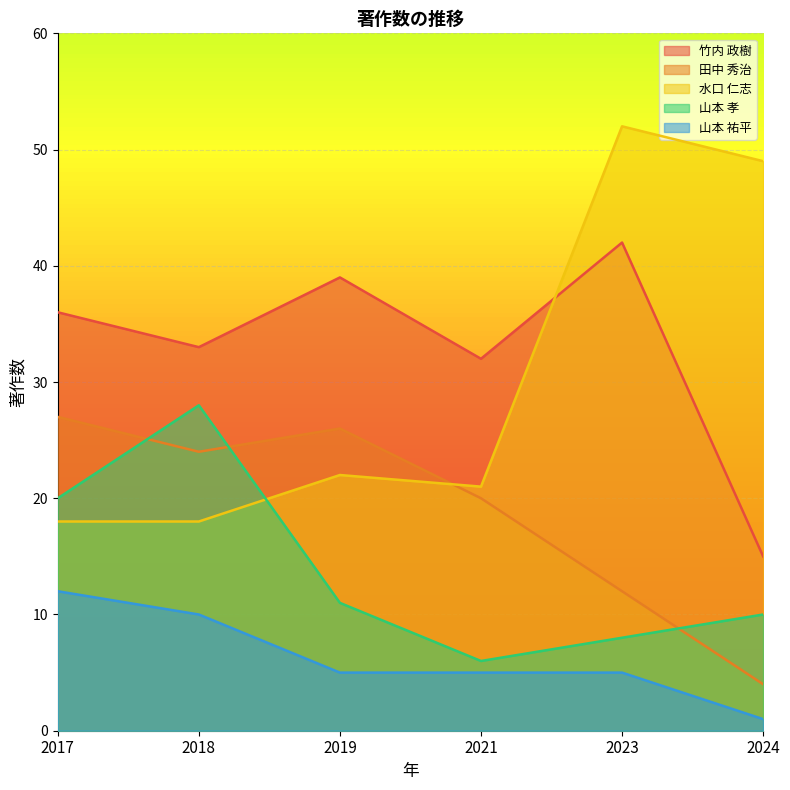

Which label corresponds to the largest value in the chart?

2023